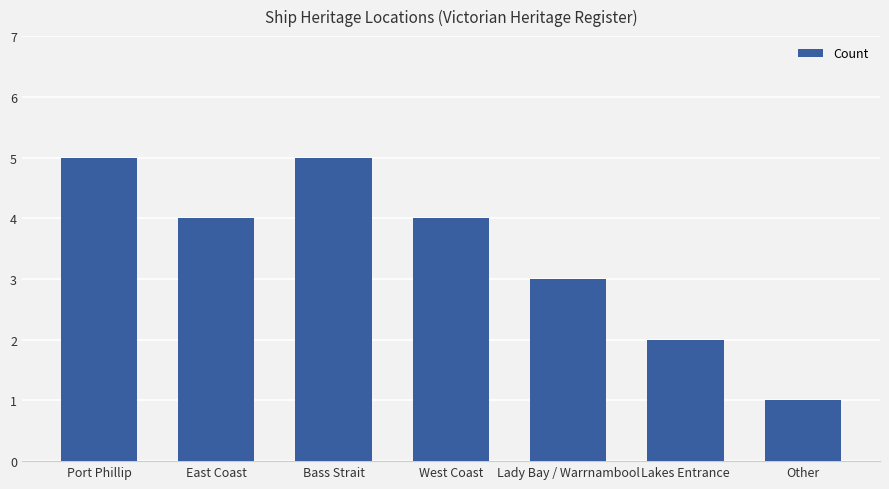

What position from the right is West Coast?

4